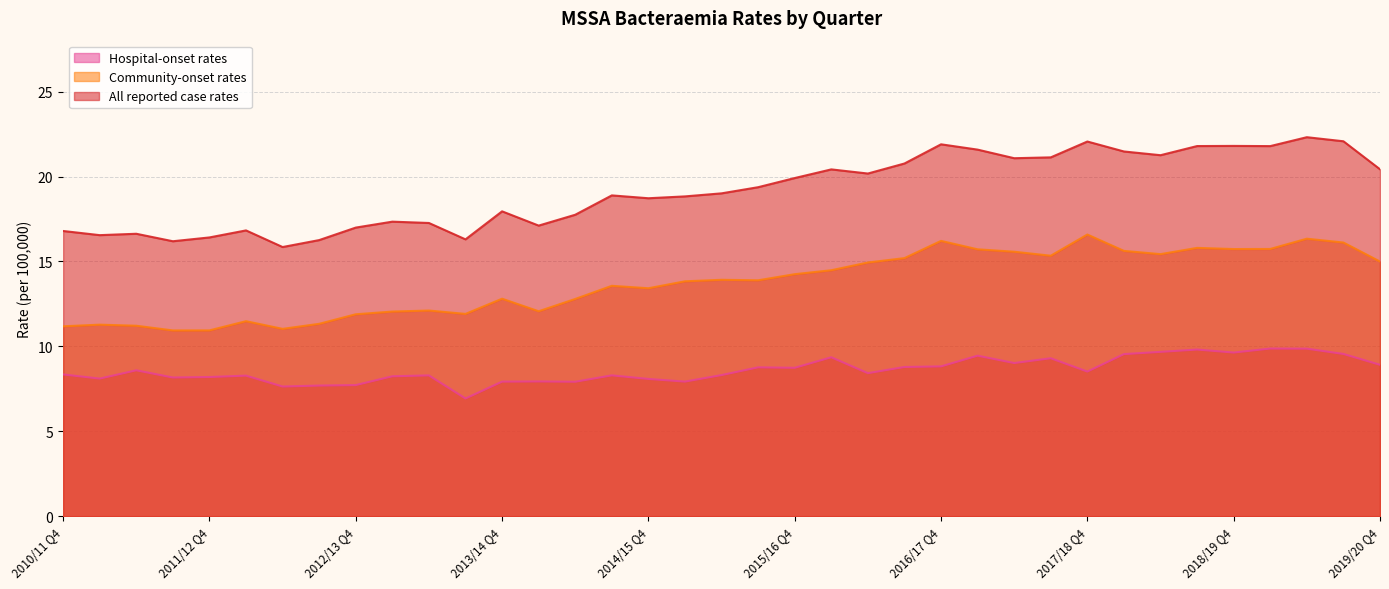

Is it true that All reported case rates equals 17.9 at 2013/14 Q4?

True